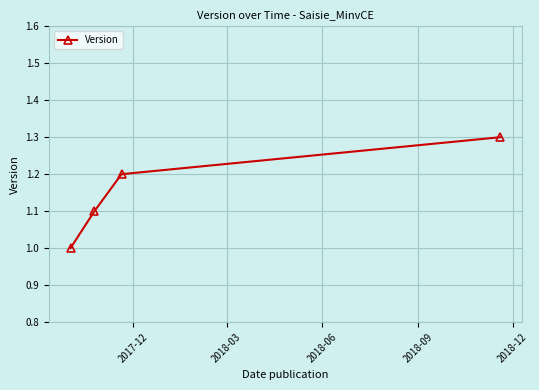

Does the chart display data point markers on the line(s)?

Yes